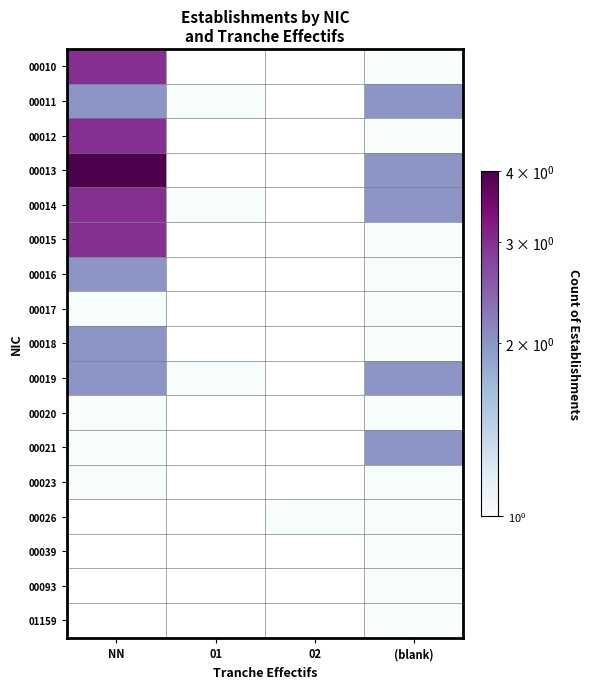

What is the minimum value shown in the chart?

1.0